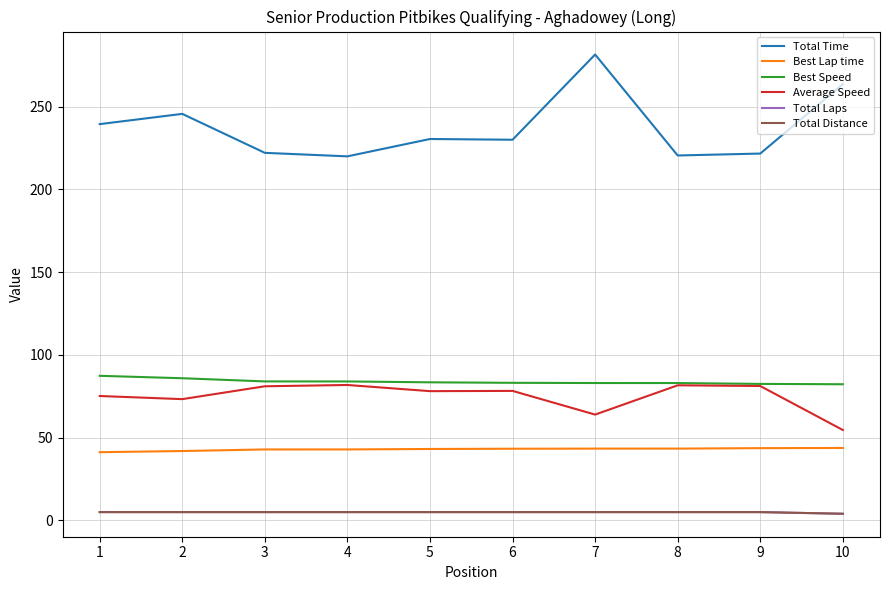

Reading right to left, what are all the values shown in this chart?

Total Time: 10=263.7	9=221.7	8=220.5	7=281.5	6=230.0	5=230.5	4=220.0	3=222.1	2=245.7	1=239.5
Best Lap time: 10=43.8	9=43.6	8=43.4	7=43.4	6=43.3	5=43.1	4=42.9	3=42.9	2=41.9	1=41.2
Best Speed: 10=82.3	9=82.5	8=83.0	7=83.0	6=83.1	5=83.4	4=84.0	3=84.0	2=85.9	1=87.4
Average Speed: 10=54.6	9=81.2	8=81.6	7=63.9	6=78.3	5=78.1	4=81.8	3=81.0	2=73.3	1=75.2
Total Laps: 10=4.0	9=5.0	8=5.0	7=5.0	6=5.0	5=5.0	4=5.0	3=5.0	2=5.0	1=5.0
Total Distance: 10=4.0	9=5.0	8=5.0	7=5.0	6=5.0	5=5.0	4=5.0	3=5.0	2=5.0	1=5.0